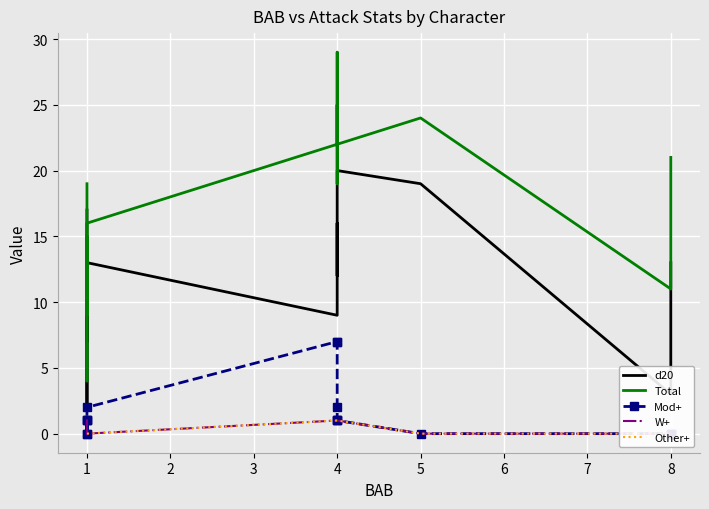

Read the Mod+ value at 4.

2